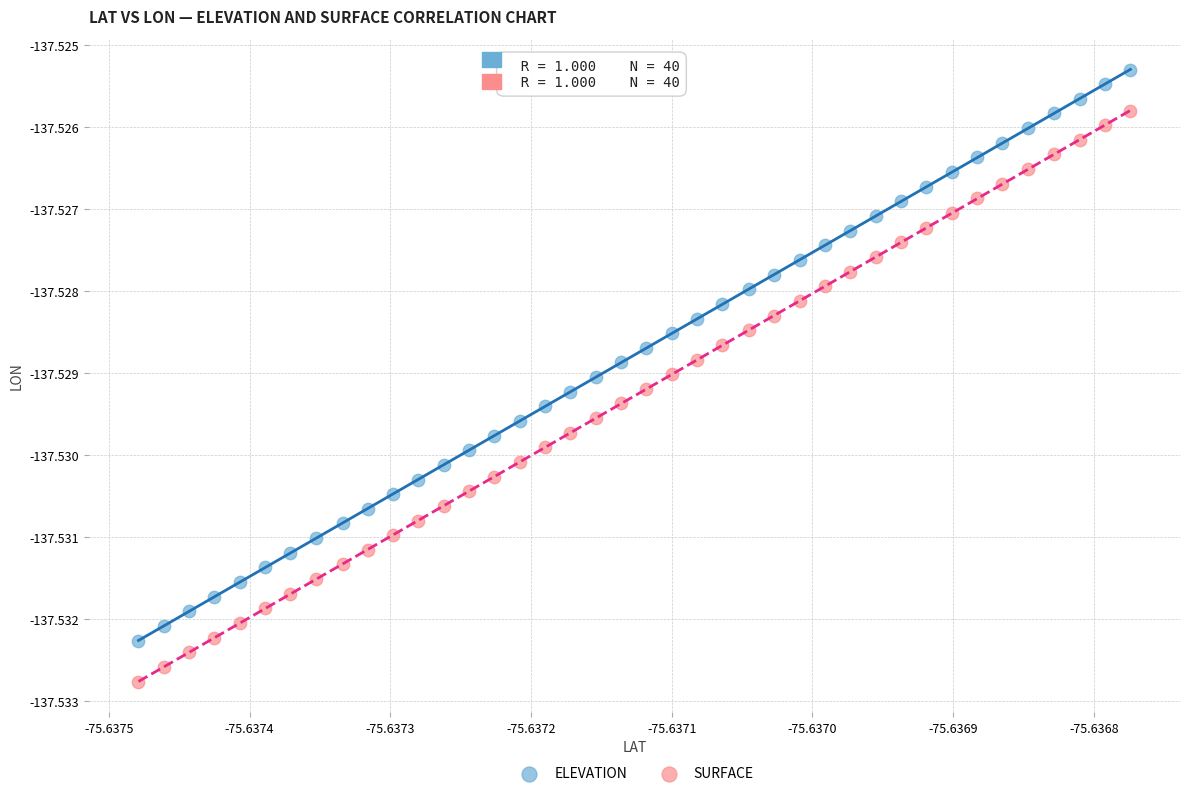

Which series contains the lowest Y value?

SURFACE